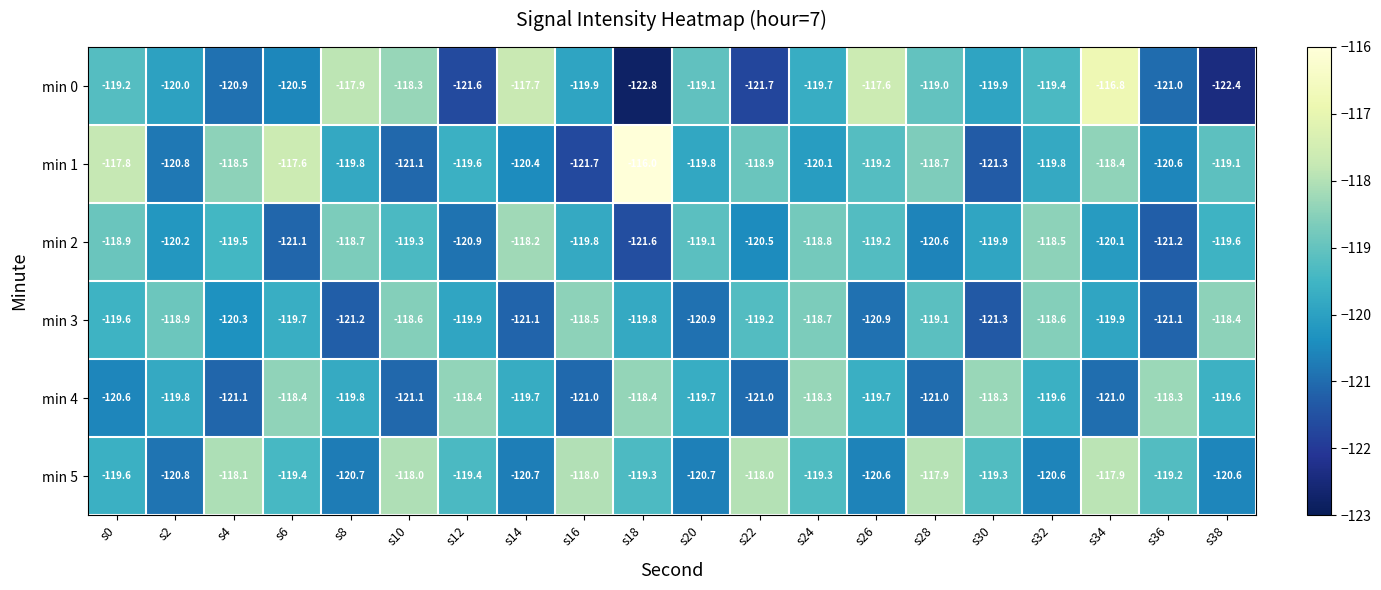

What value does the min 3 series have at s38?

-118.4